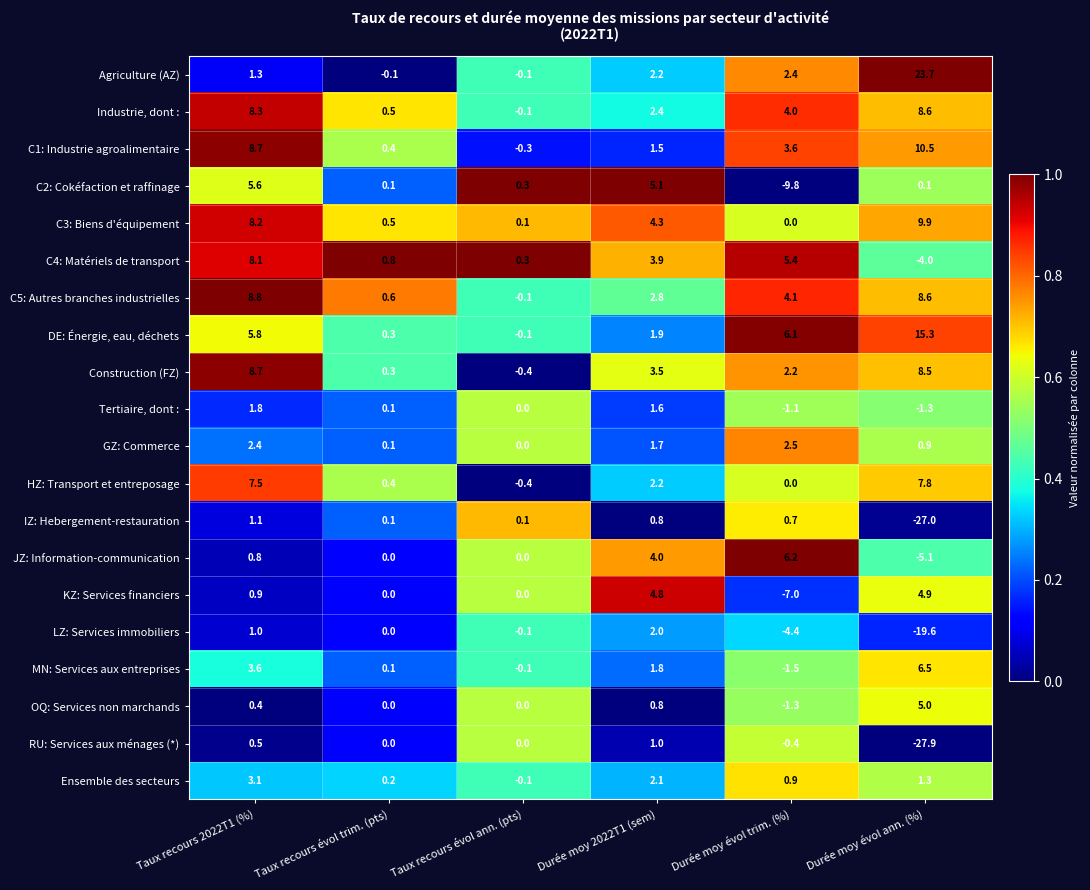

What is the total value across all series at Durée moy évol trim. (%)?

12.6